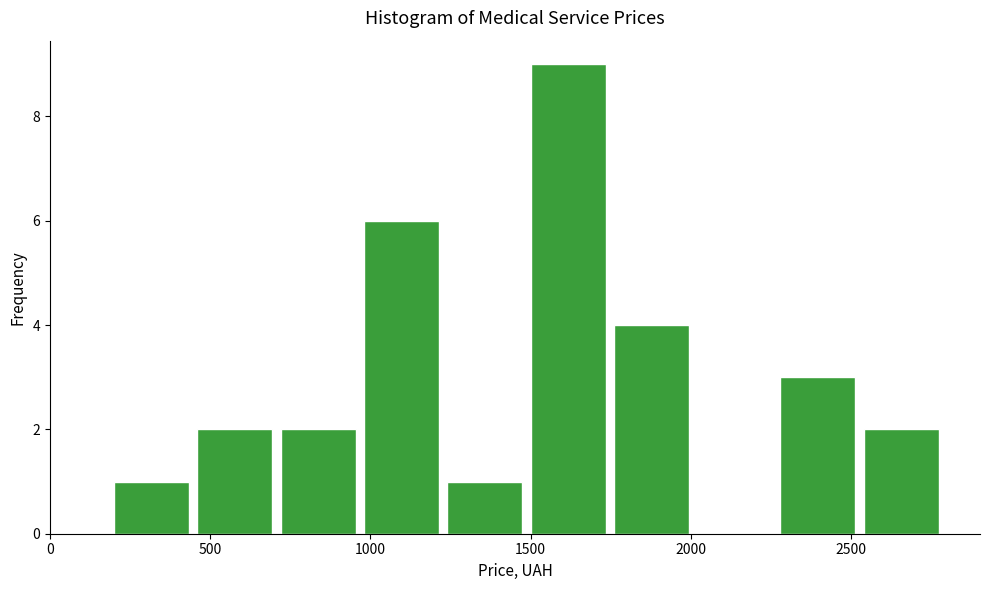

Reading left to right, list every bar in this chart as the range it spans on the x-axis followed by its height. Neither the bar edges nor the heights are printed on the chart, so give them approximately, as read against the axes.

200 to 460: 1
460 to 720: 2
720 to 980: 2
980 to 1240: 6
1240 to 1500: 1
1500 to 1760: 9
1760 to 2020: 4
2020 to 2280: 0
2280 to 2540: 3
2540 to 2800: 2